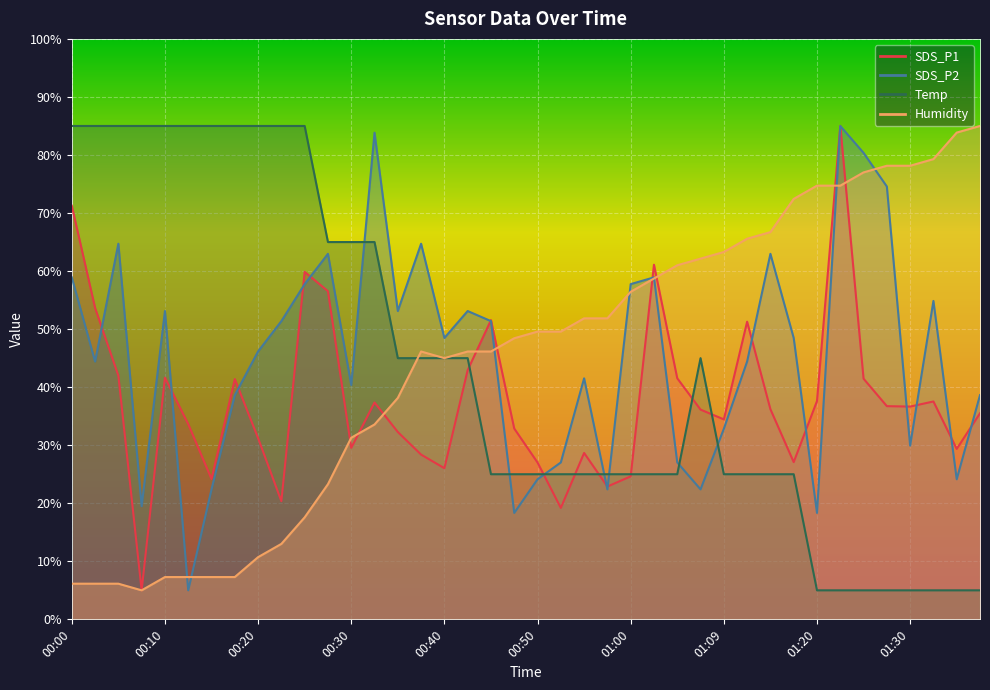

At which category does SDS_P1 reach its first local valley?

00:07